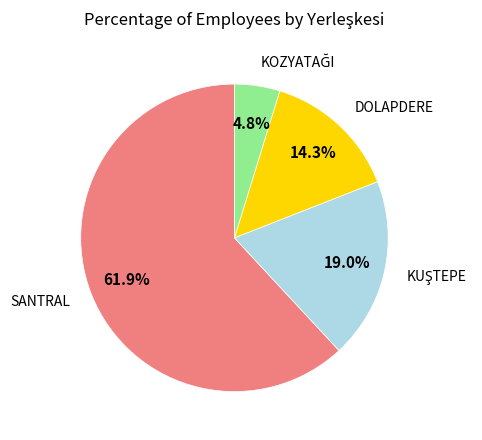

Is there a majority slice in this chart?

Yes